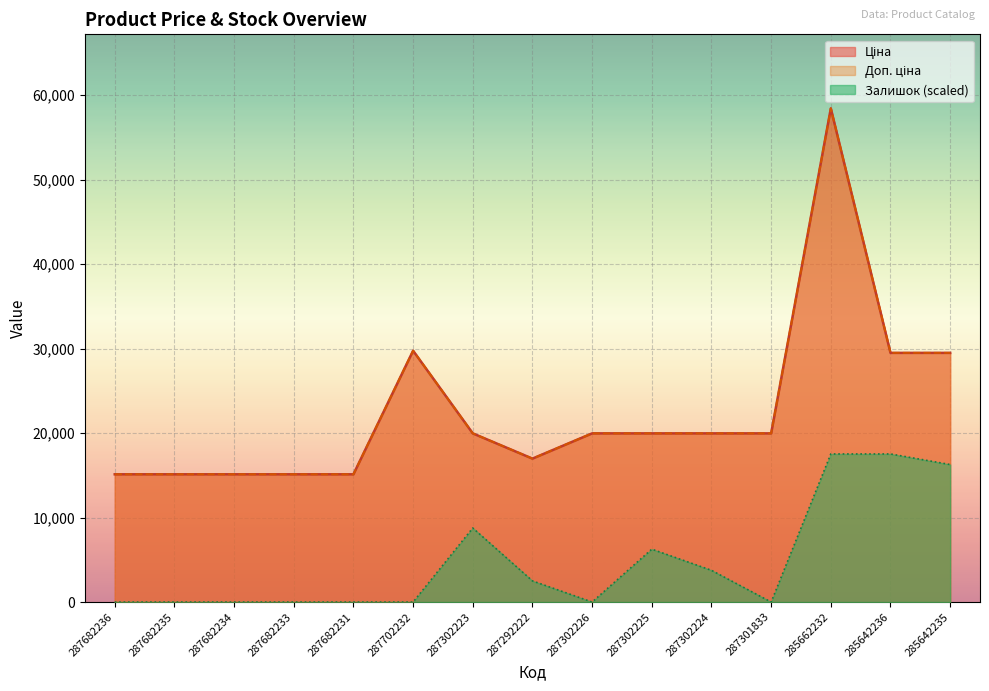

The Ціна series shows 29491.5 at 285642236. True or false?

True